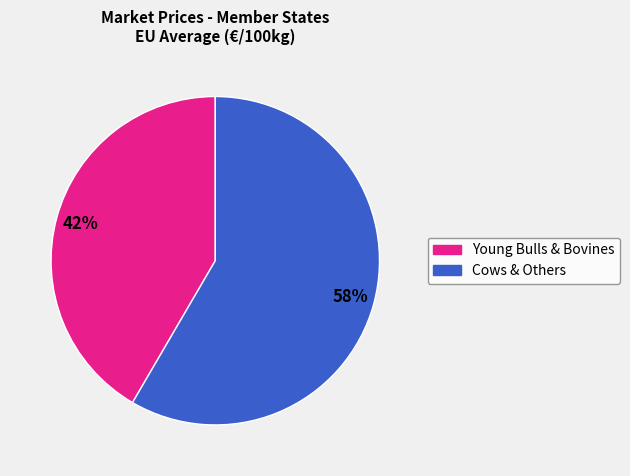

Does any single category account for the majority?

Yes